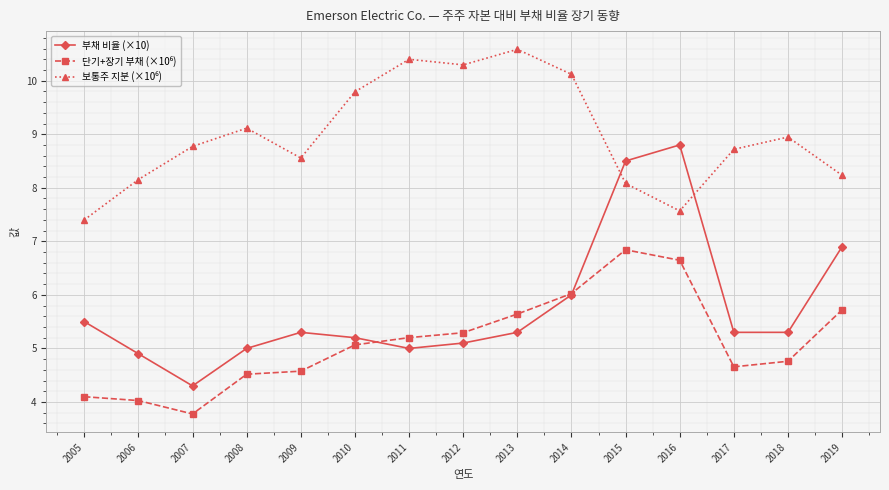

The value of 부채 비율 (×10) at 2005 is 9.7. True or false?

False